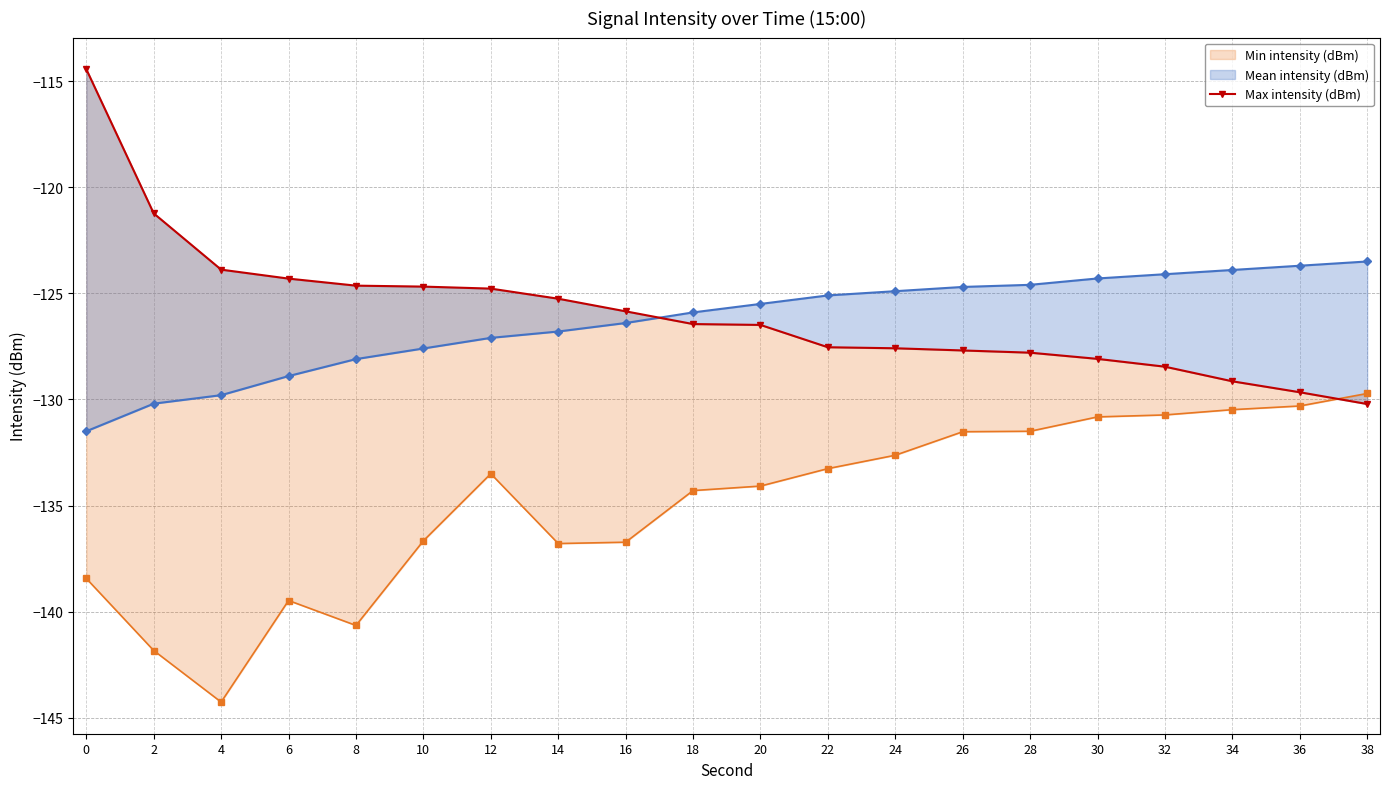

Reading left to right, transcribe all the data shown in this chart.

0=-114.4	2=-121.2	4=-123.9	6=-124.3	8=-124.6	10=-124.7	12=-124.8	14=-125.3	16=-125.8	18=-126.4	20=-126.5	22=-127.5	24=-127.6	26=-127.7	28=-127.8	30=-128.1	32=-128.5	34=-129.1	36=-129.7	38=-130.2